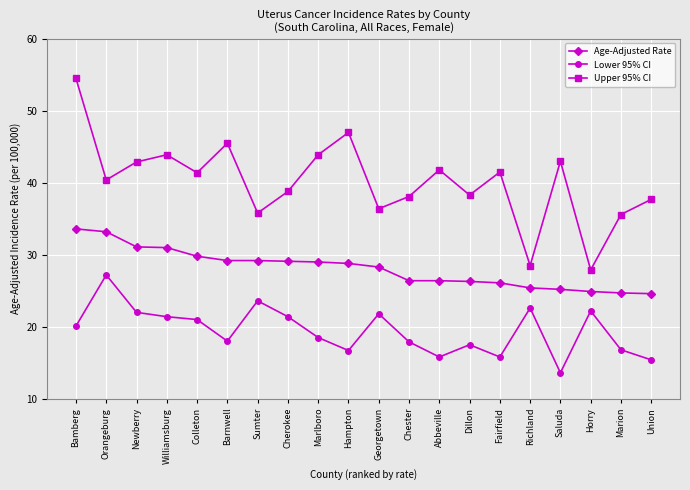

The Lower 95% CI series shows 30.7 at Colleton. True or false?

False